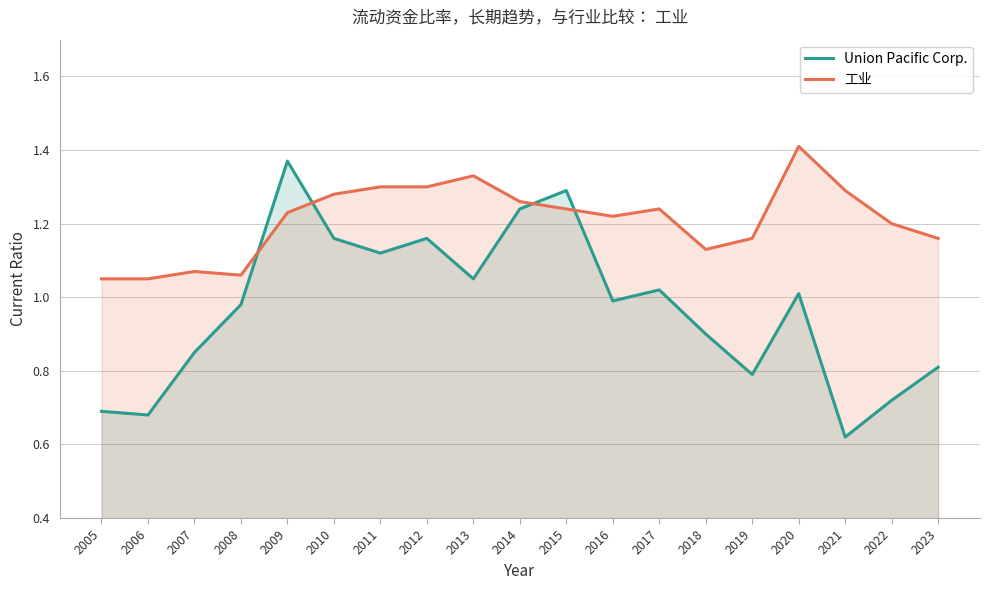

Where is the first local minimum for 工业?

2008